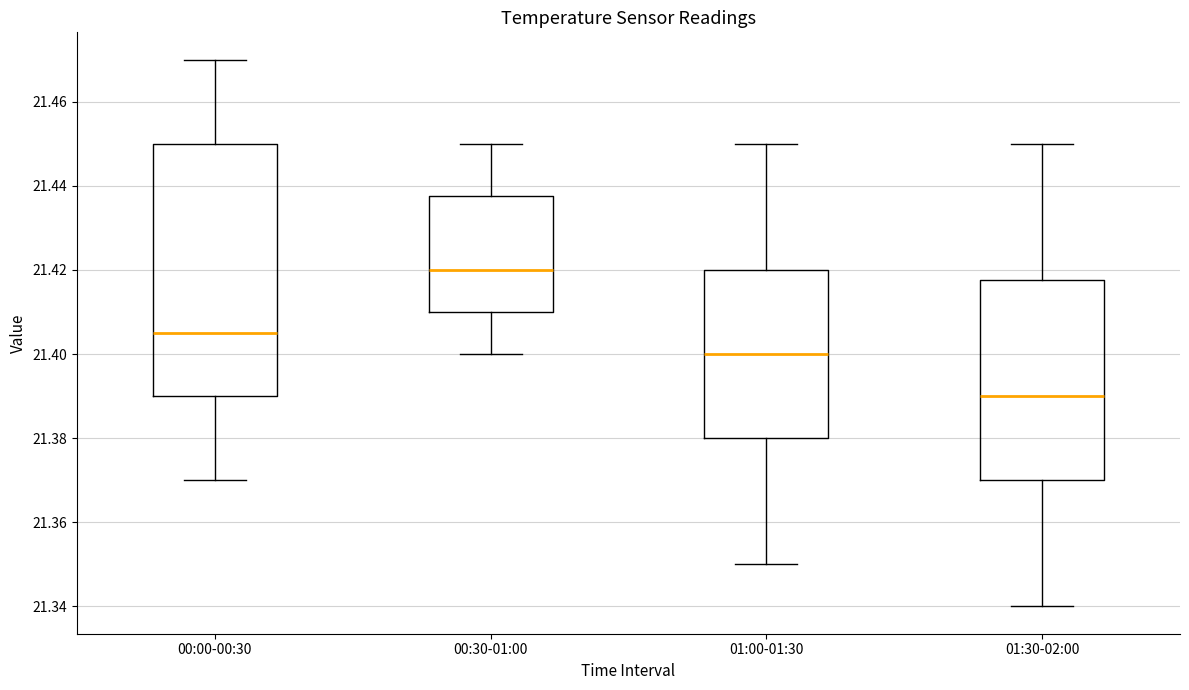

Where does the lower whisker of the box for 01:00-01:30 end on the y-axis? The values are not printed on the chart, so give them approximately, as read against the axis.

21.350